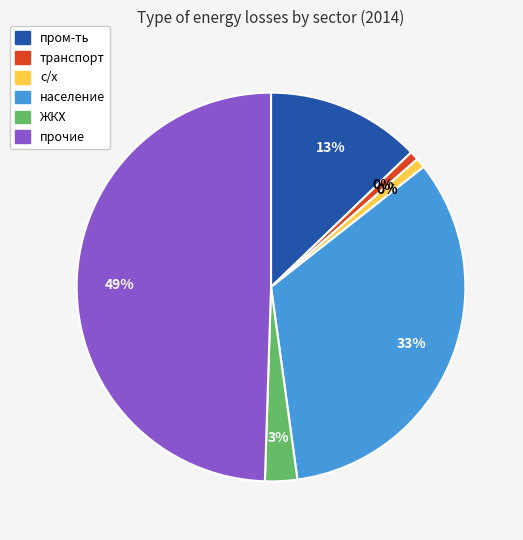

Is there any slice that represents more than half of the pie?

No